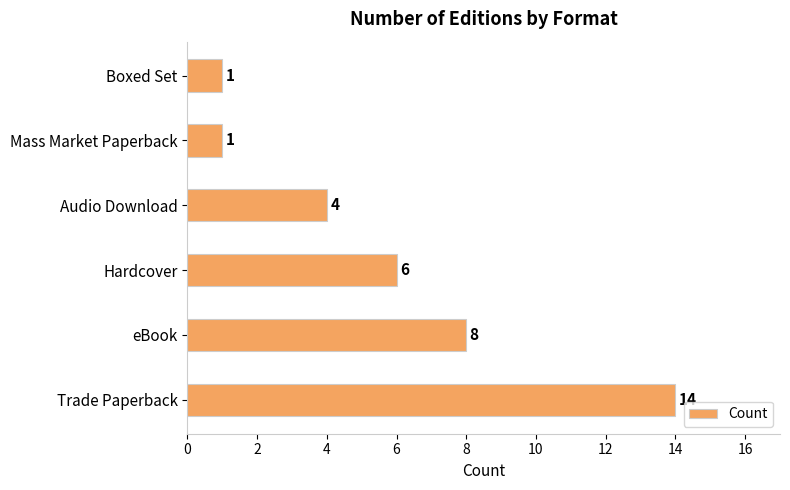

Which has a higher value, Hardcover or Audio Download?

Hardcover